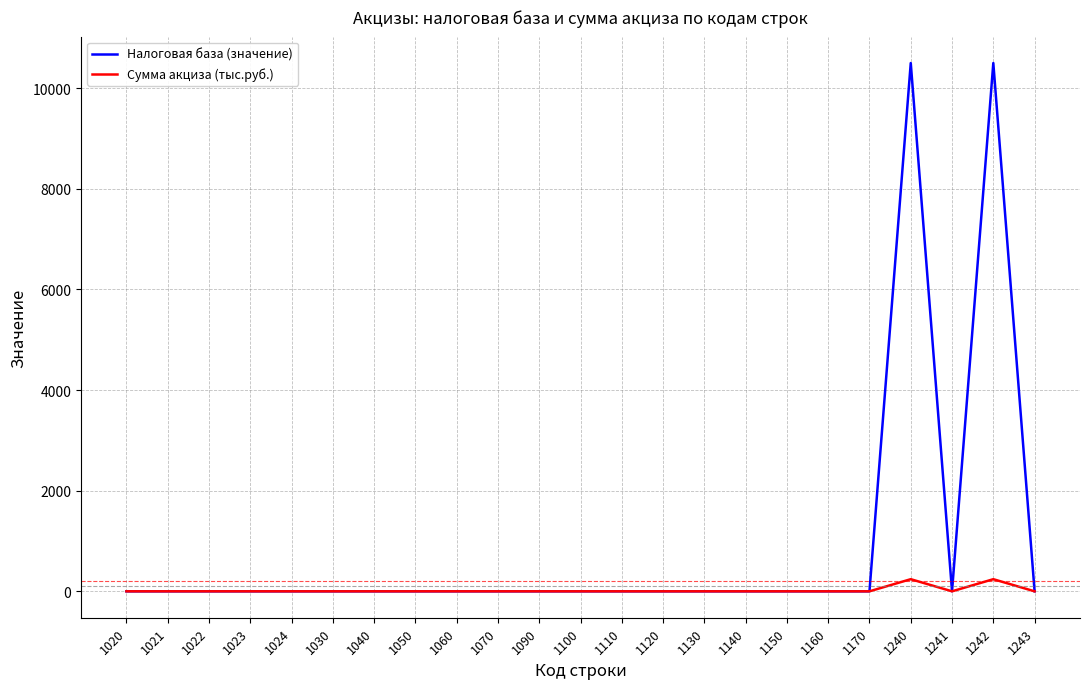

What is the maximum value for Сумма акциза (тыс.руб.)?

241